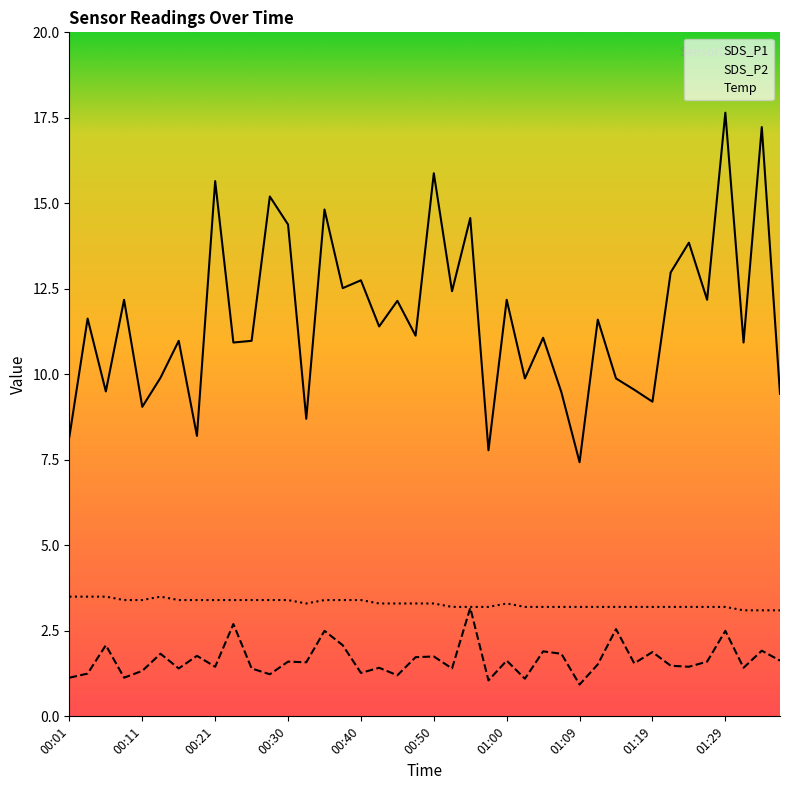

Does the chart have visible grid lines?

No